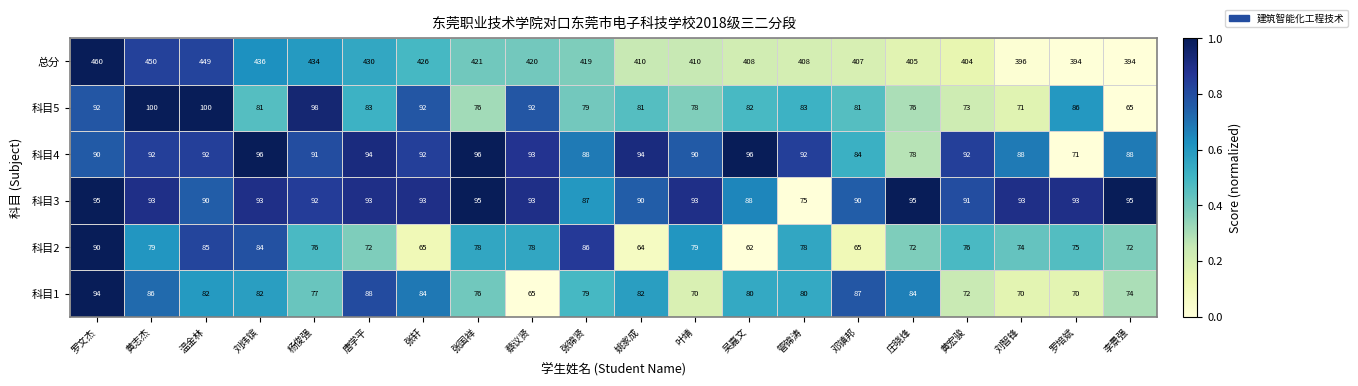

Count the number of categories in the chart.

20